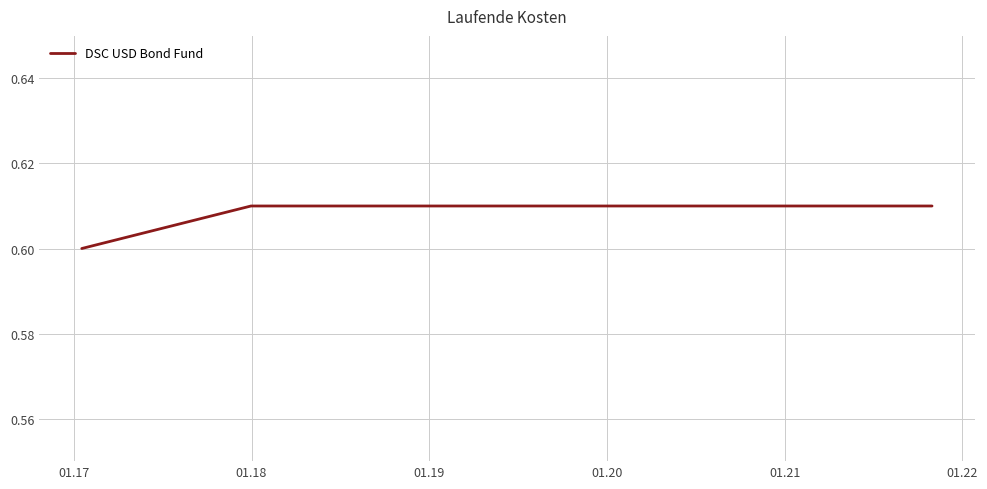

What is the sum of all values?

4.9